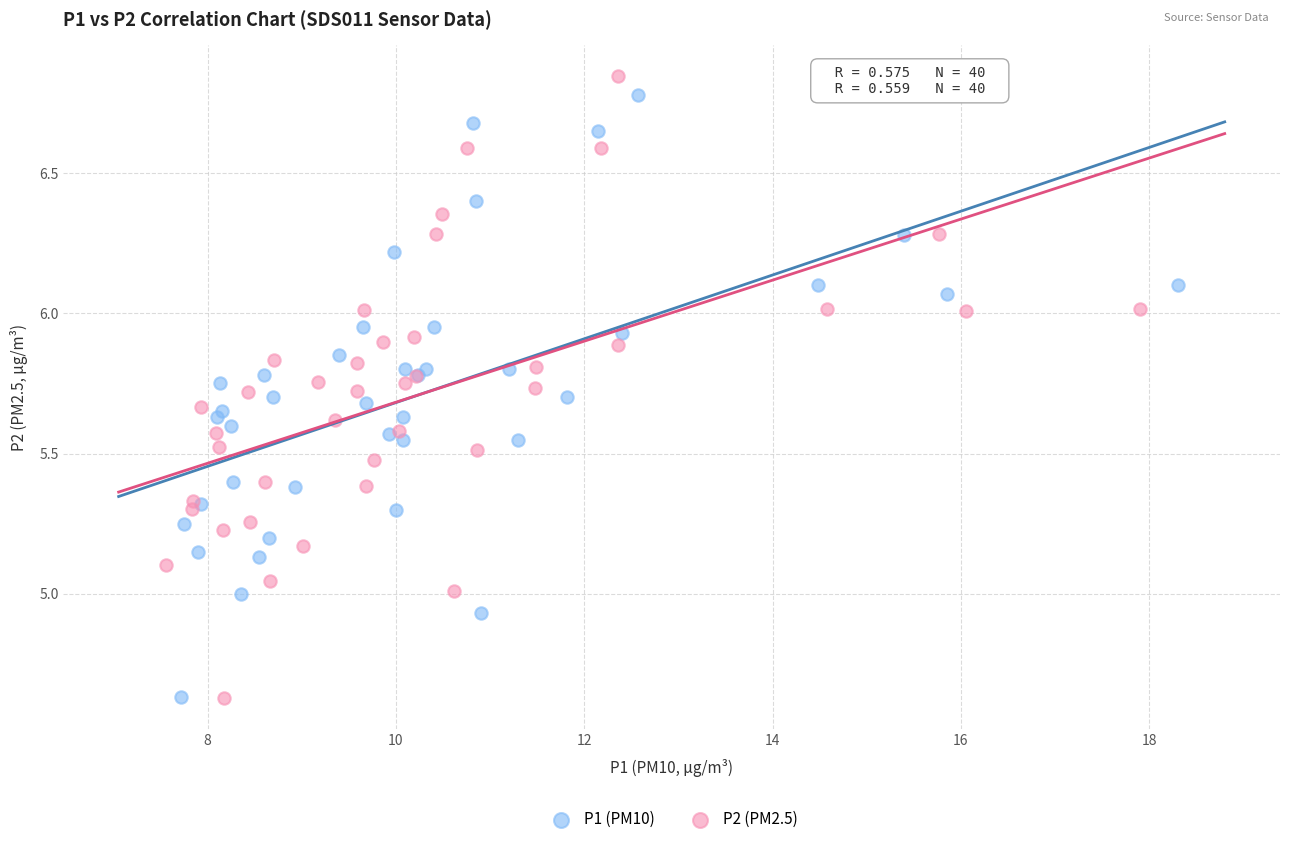

Which series has the widest spread of Y values?

P2 (PM2.5)